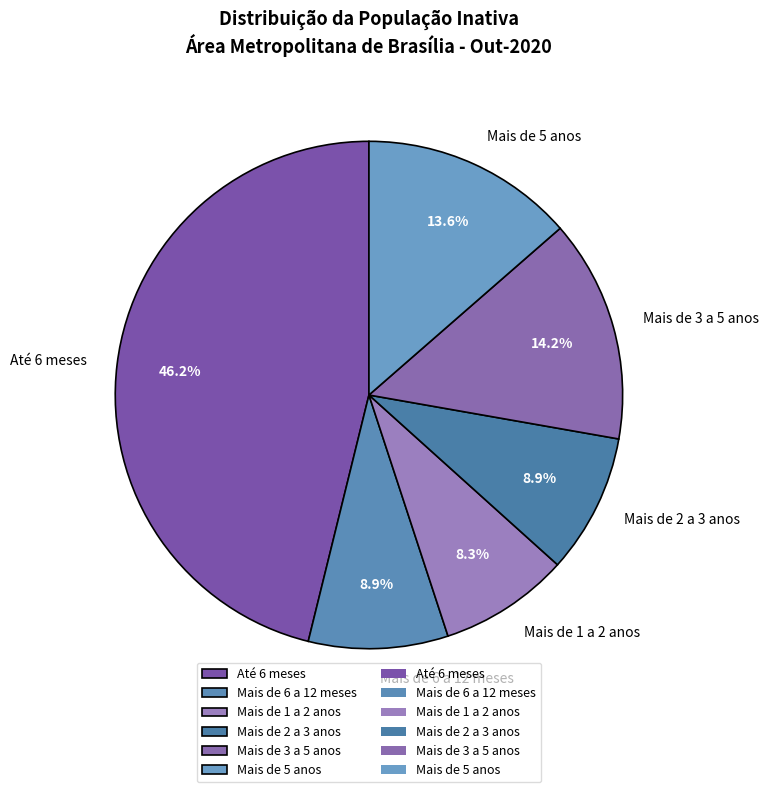

Which has a higher value, Mais de 6 a 12 meses or Mais de 1 a 2 anos?

Mais de 6 a 12 meses